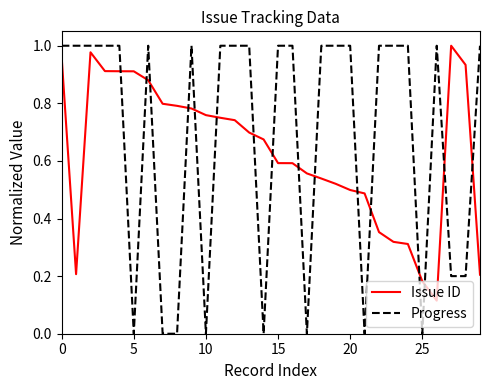

Rank the series by their average value, from lowest to highest.

Issue ID, Progress